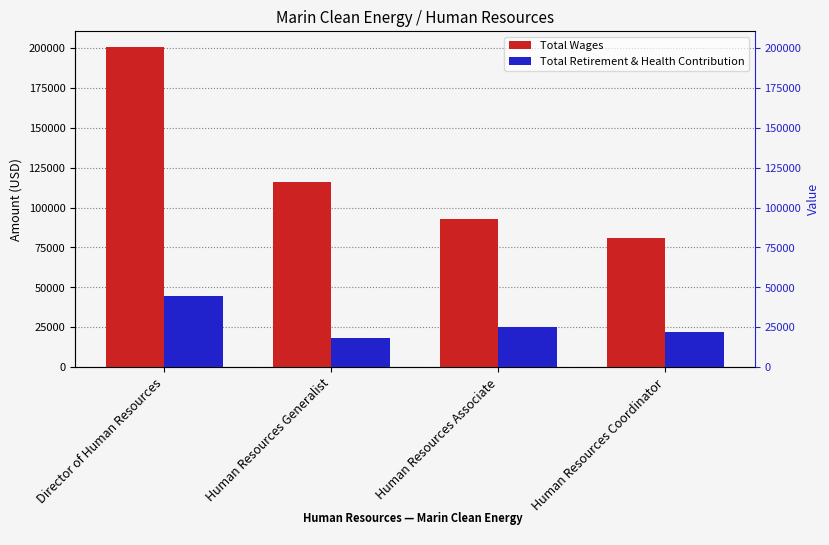

What is the sum of all Total Wages values?

491053